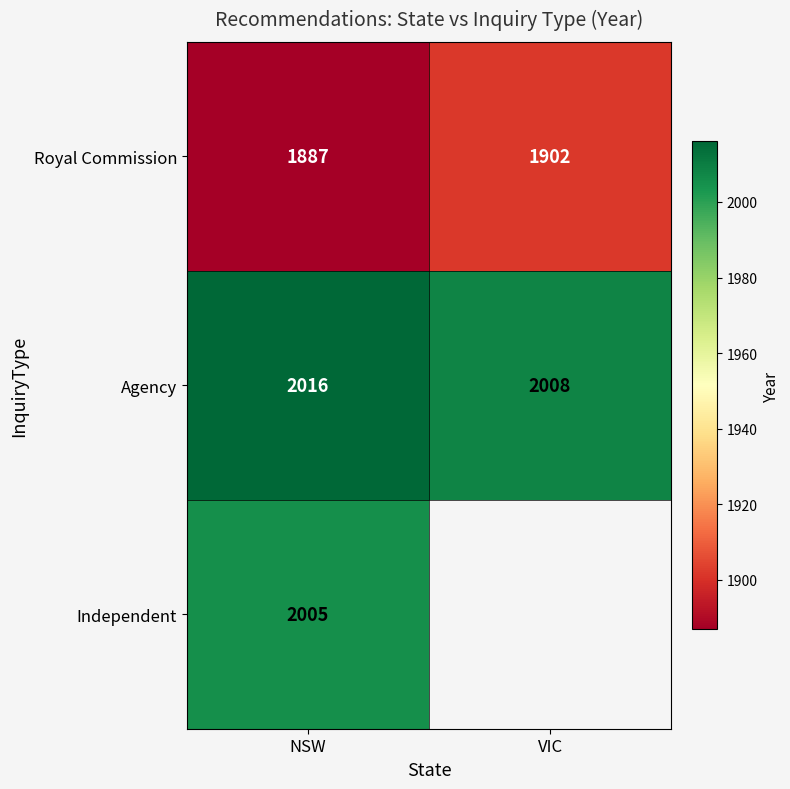

Rank the categories by Agency value from lowest to highest.

VIC, NSW